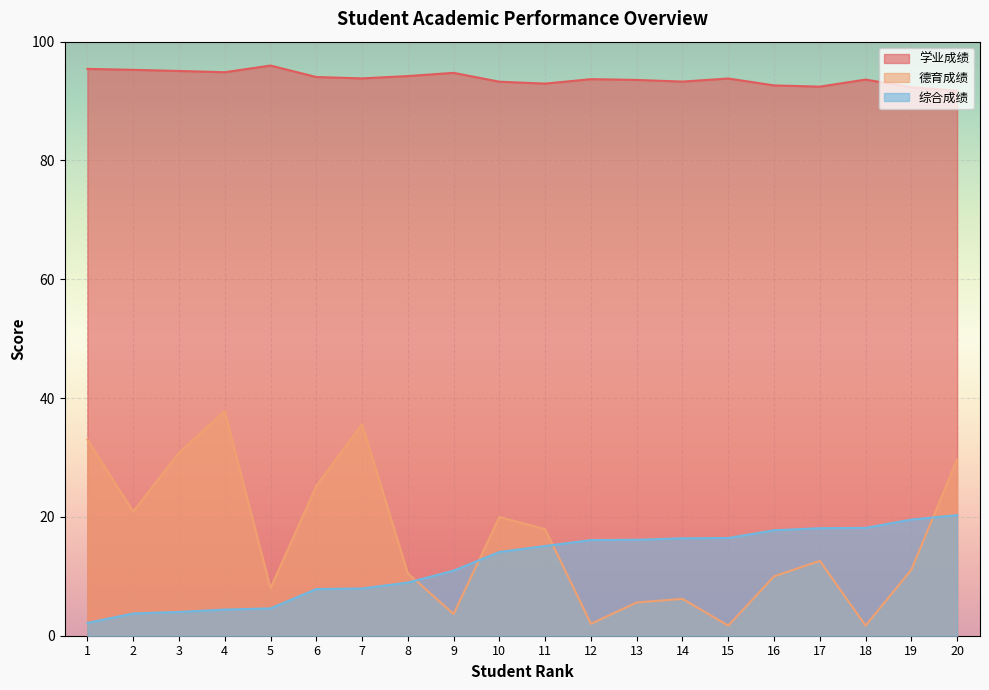

Reading right to left, what are all the values shown in this chart?

学业成绩: 91.7	92.3	93.6	92.4	92.6	93.8	93.3	93.6	93.7	92.9	93.3	94.8	94.2	93.8	94.0	96.0	94.9	95.1	95.3	95.4
德育成绩: 29.7	11.1	1.7	12.6	10.0	1.7	6.2	5.6	2.0	17.9	20.0	3.6	10.5	35.6	25.2	8.0	37.8	30.8	20.9	33.0
综合成绩: 20.3	19.6	18.1	18.1	17.8	16.4	16.4	16.1	16.1	15.1	14.1	10.9	8.9	8.0	7.8	4.6	4.4	4.0	3.8	2.1